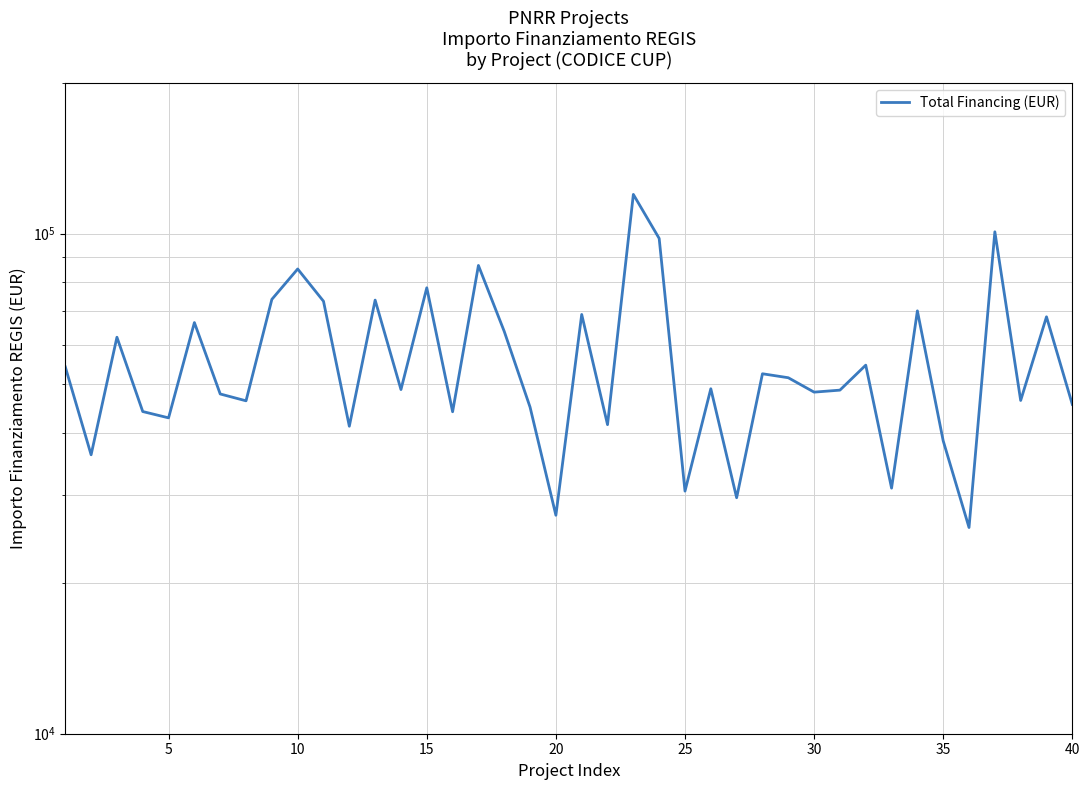

Is it true that the value at 38 is 39796.0?

False